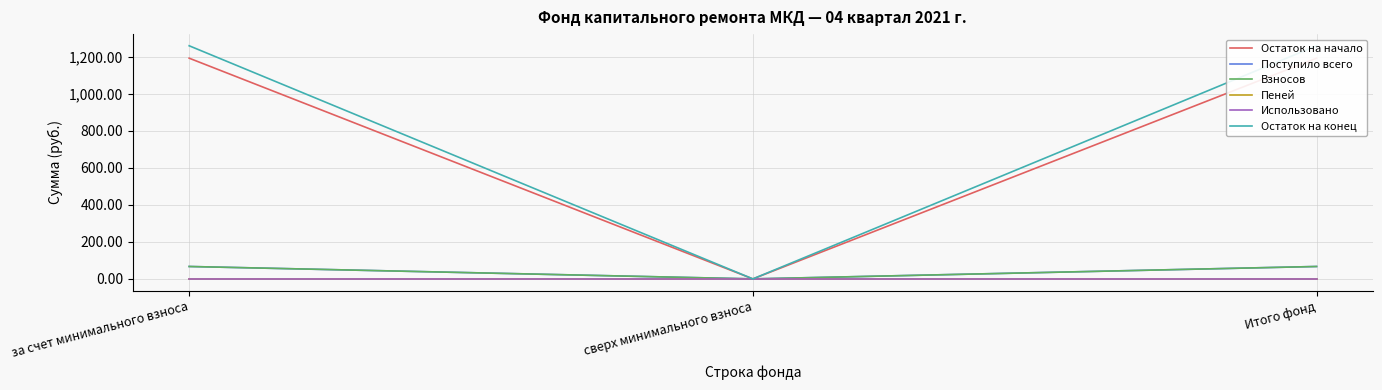

At which category is the sum across all series the highest?

за счет минимального взноса